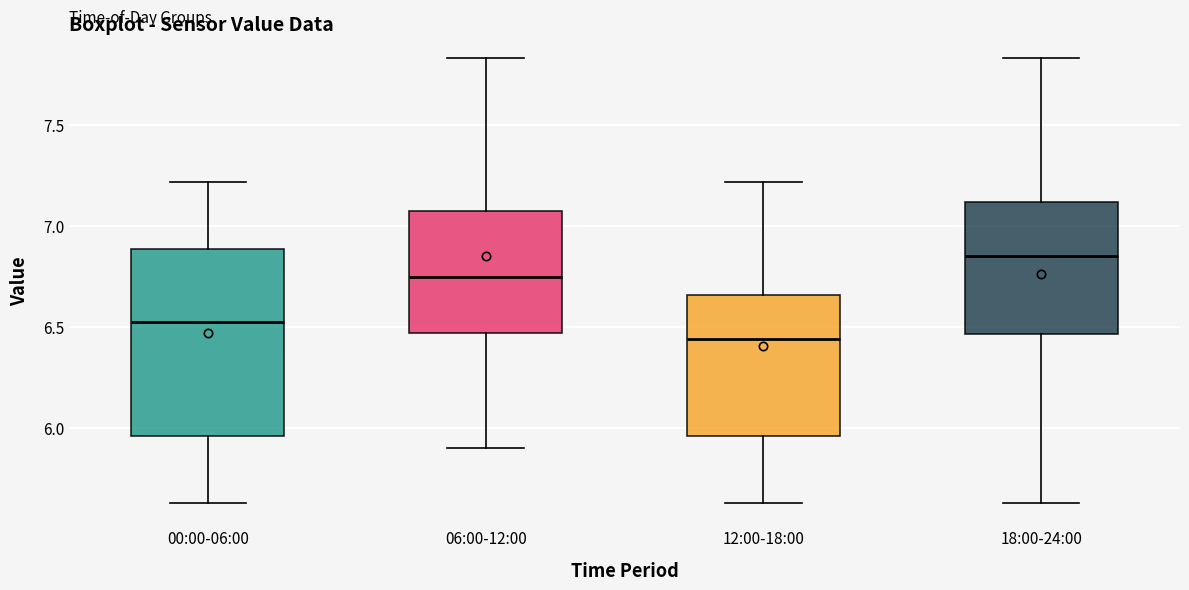

Reading left to right, read every box against the y-axis: the position of its median line, the range the box covers, and the ends of its whiskers. The values are not printed on the chart, so give them approximately, as read against the axis.

00:00-06:00: median 6.55, box 5.95 to 6.90, whiskers 5.65 to 7.20
06:00-12:00: median 6.75, box 6.45 to 7.10, whiskers 5.90 to 7.85
12:00-18:00: median 6.45, box 5.95 to 6.65, whiskers 5.65 to 7.20
18:00-24:00: median 6.85, box 6.45 to 7.10, whiskers 5.65 to 7.85